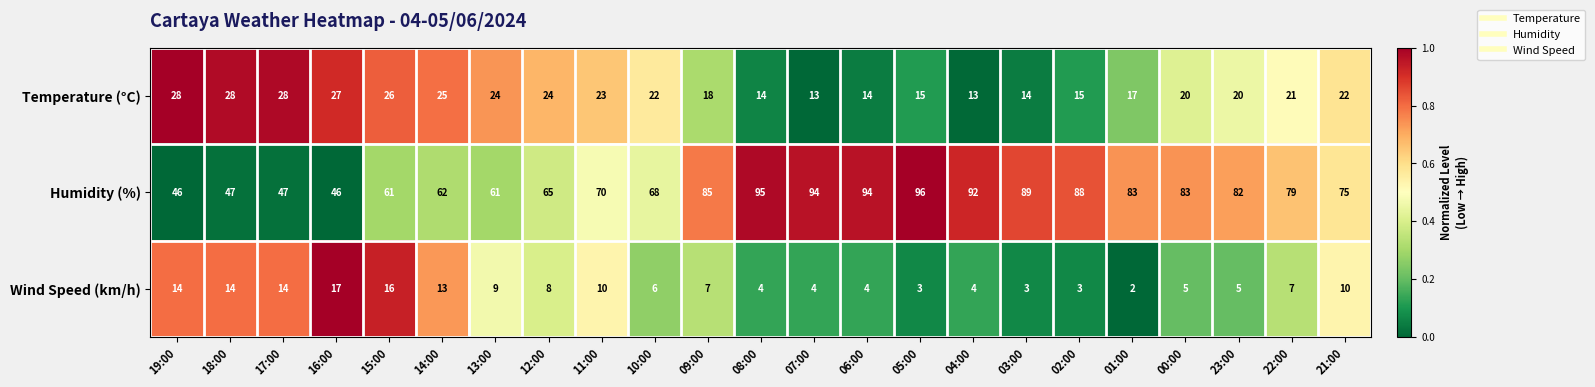

What is the difference between the maximum and minimum values in the Temperature (°C) series?

15